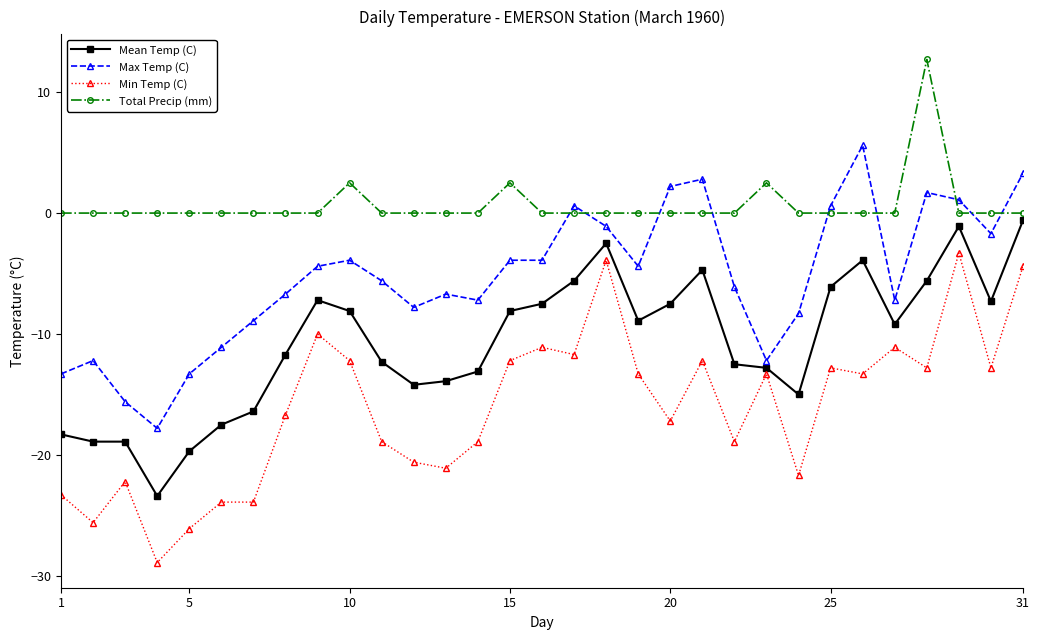

True or false: Min Temp (C) and Total Precip (mm) cross at least once.

False